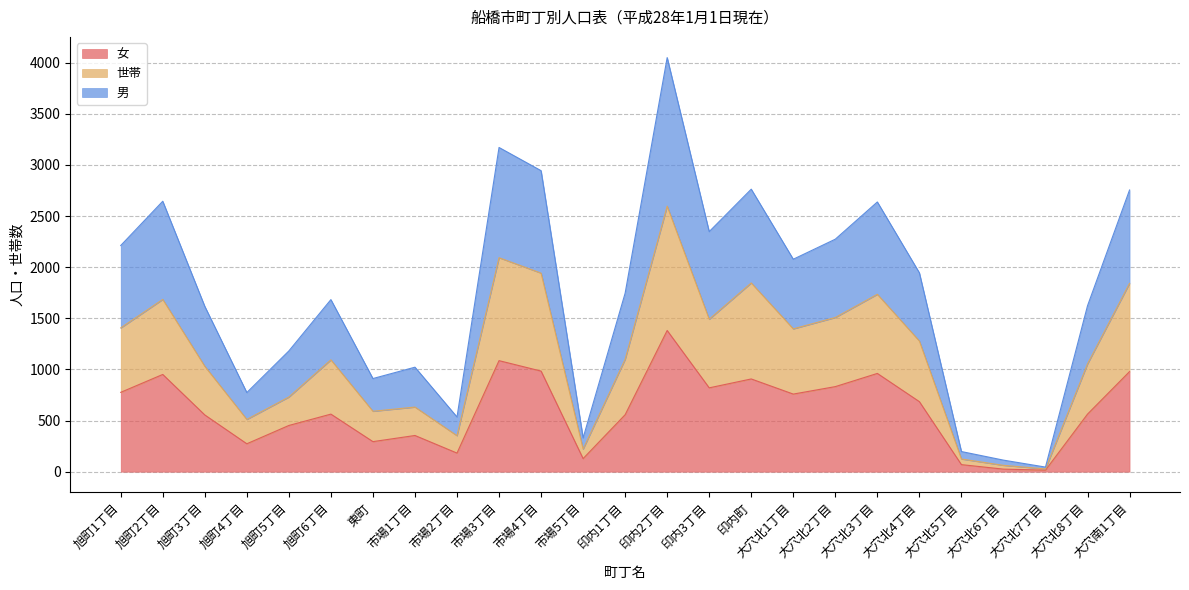

What is the label of the 1st point from the right?

大穴南1丁目